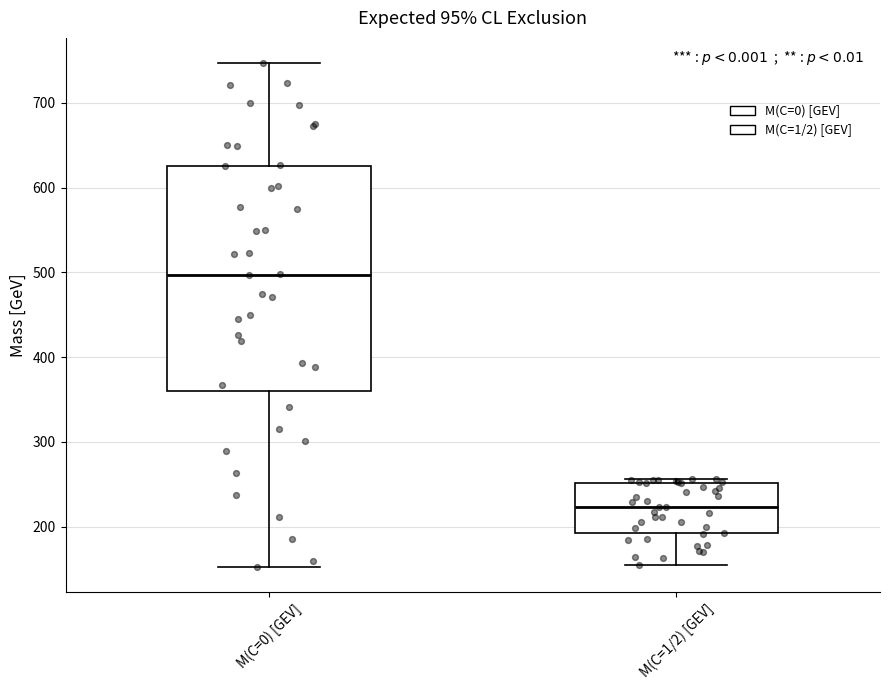

Reading left to right, read every box against the y-axis: the position of its median line, the range the box covers, and the ends of its whiskers. The values are not printed on the chart, so give them approximately, as read against the axis.

M(C=0) [GEV]: median 500, box 360 to 630, whiskers 150 to 750
M(C=1/2) [GEV]: median 220, box 190 to 250, whiskers 160 to 260